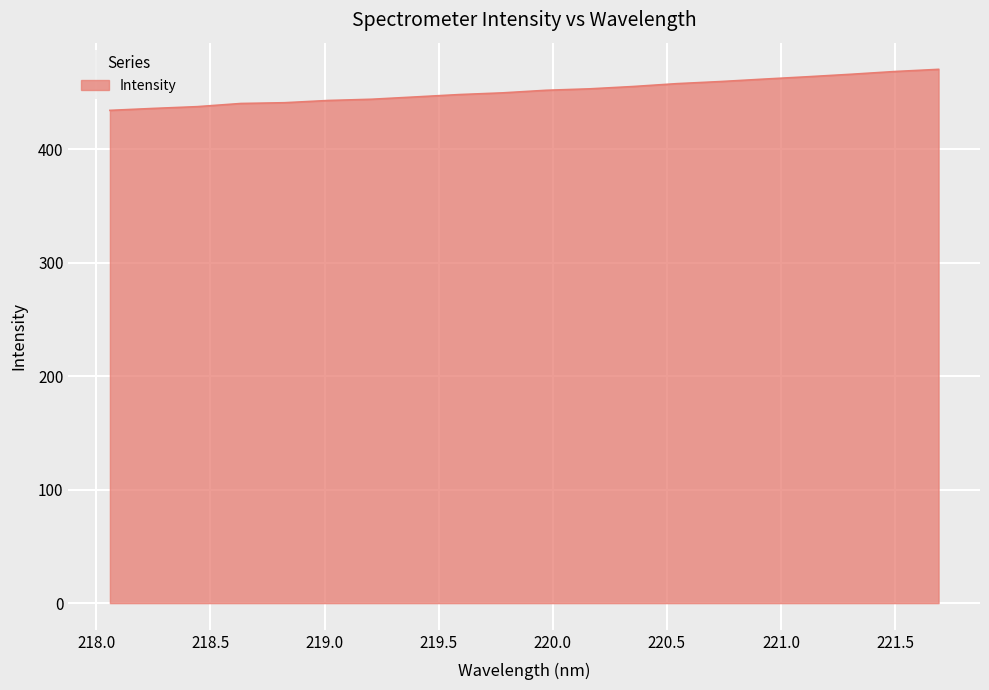

What is the smallest value displayed?

434.1